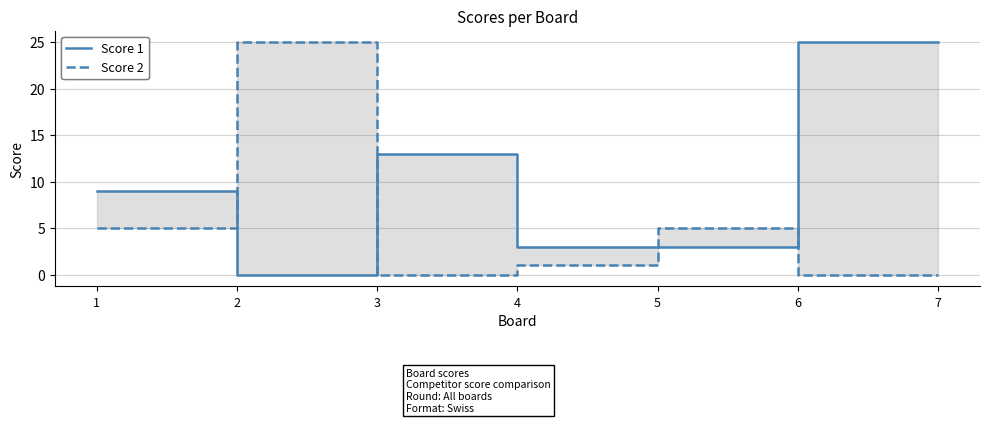

Rank the series at 6 from highest to lowest value.

Score 1, Score 2